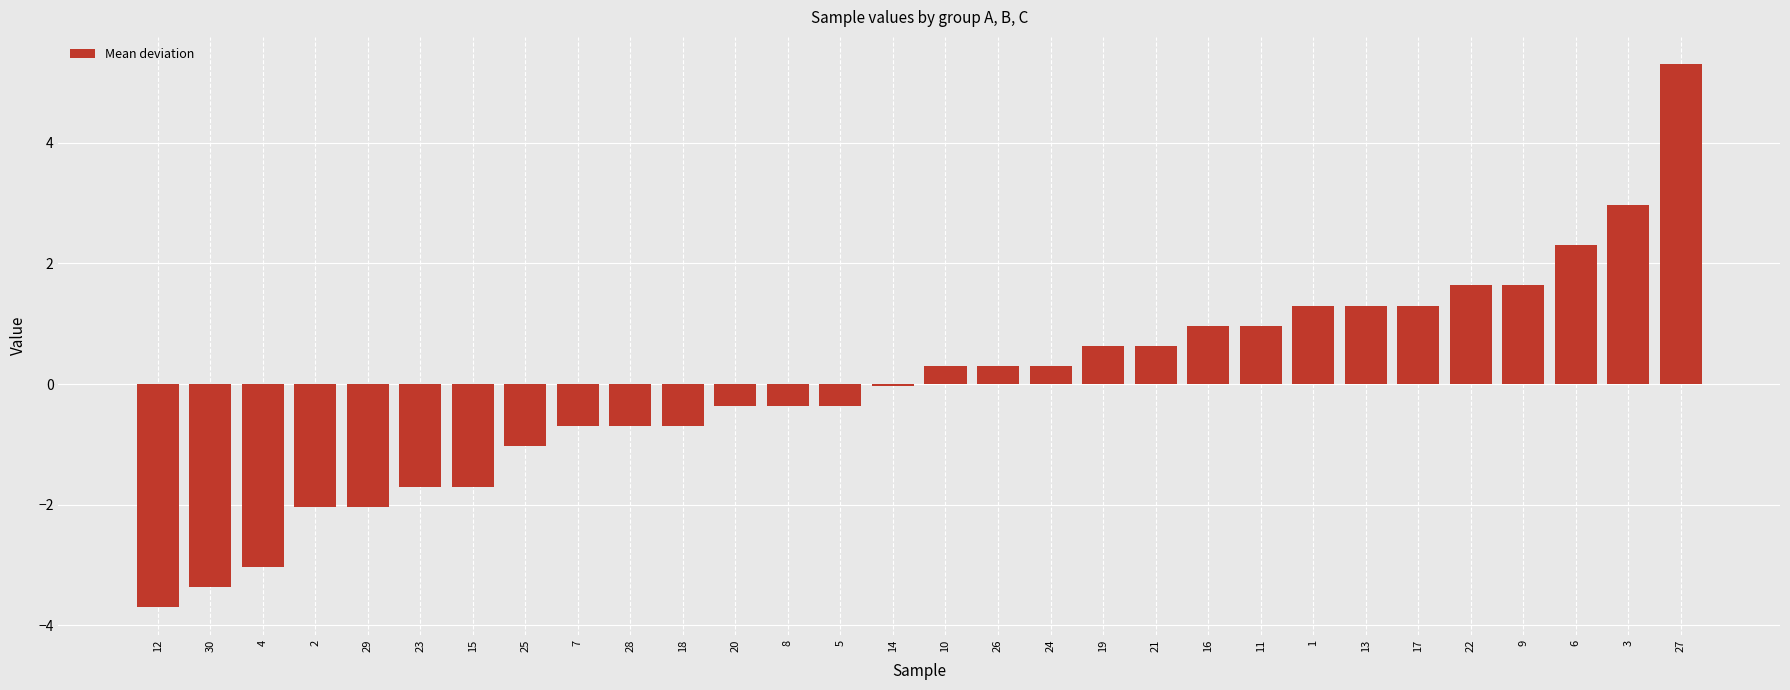

What is the difference between the values at 3 and 19?

2.3